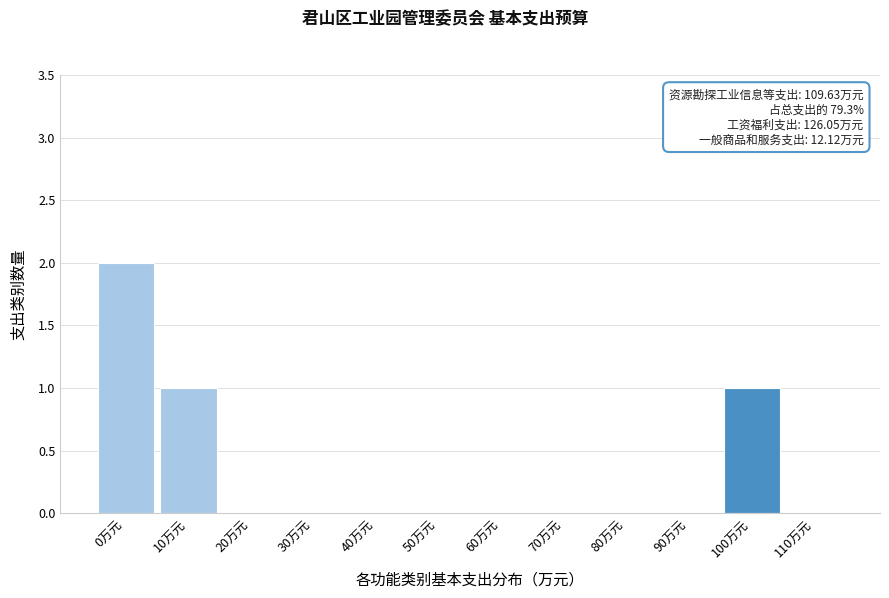

Reading left to right, what are all the values shown in this chart?

0万元=2	10万元=1	20万元=0	30万元=0	40万元=0	50万元=0	60万元=0	70万元=0	80万元=0	90万元=0	100万元=1	110万元=0